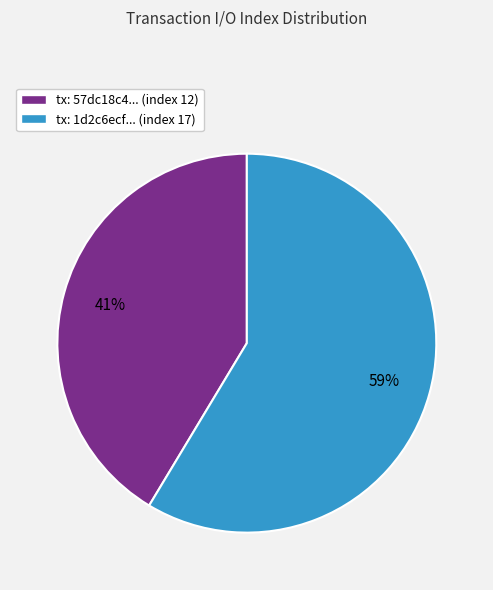

Count the number of slices in the pie.

2